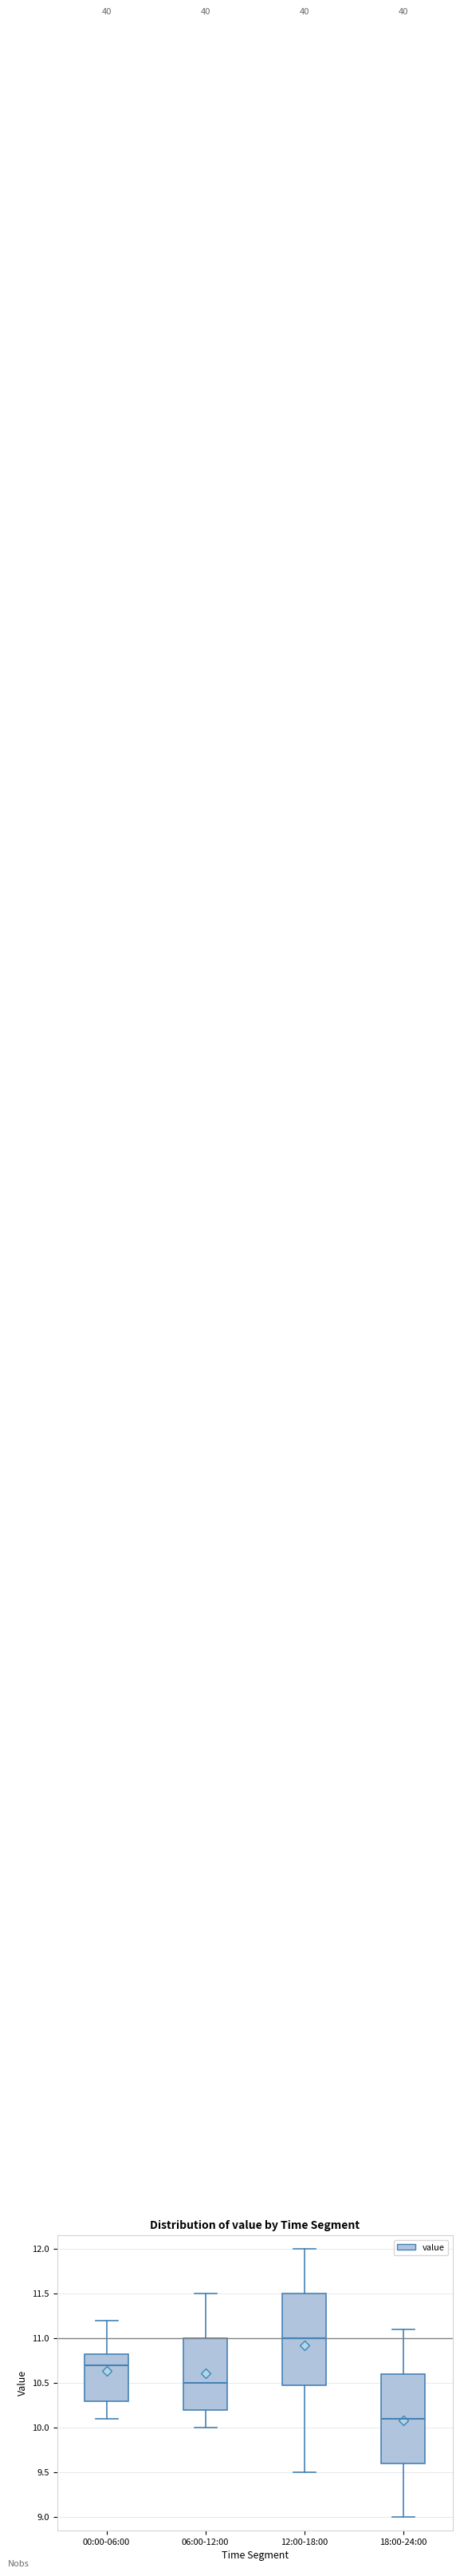

Where does the upper whisker of the box for 00:00-06:00 end on the y-axis? The values are not printed on the chart, so give them approximately, as read against the axis.

11.20